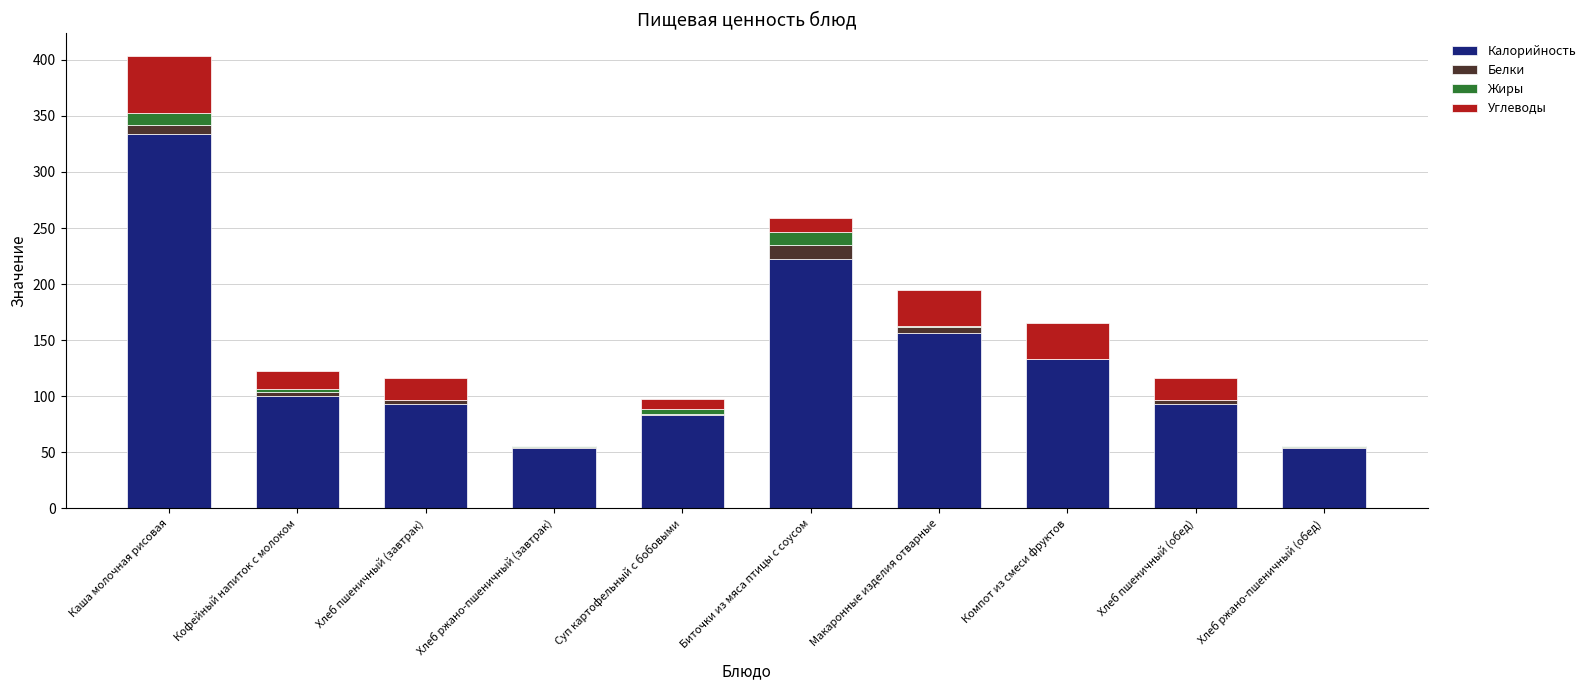

Is it true that Калорийность equals 191.2 at Компот из смеси фруктов?

False